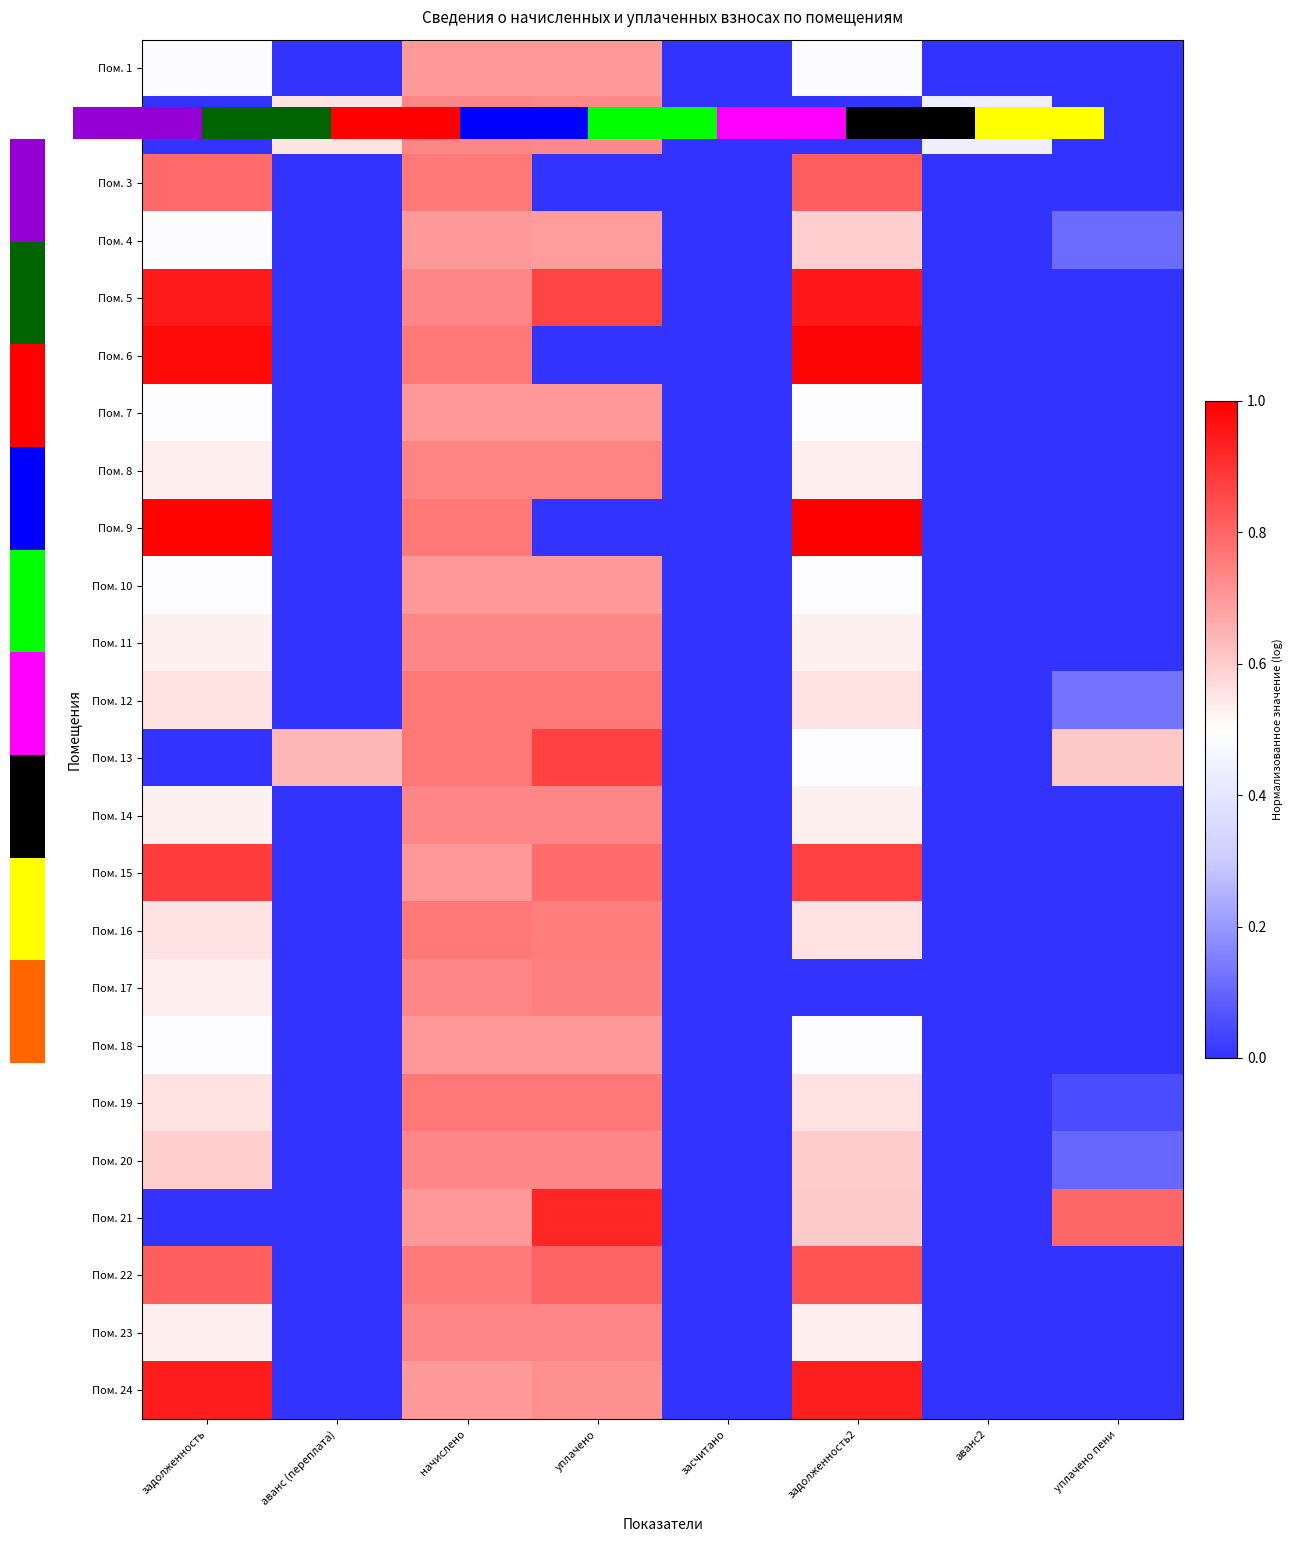

How many values in Пом. 3 are above zero?

3